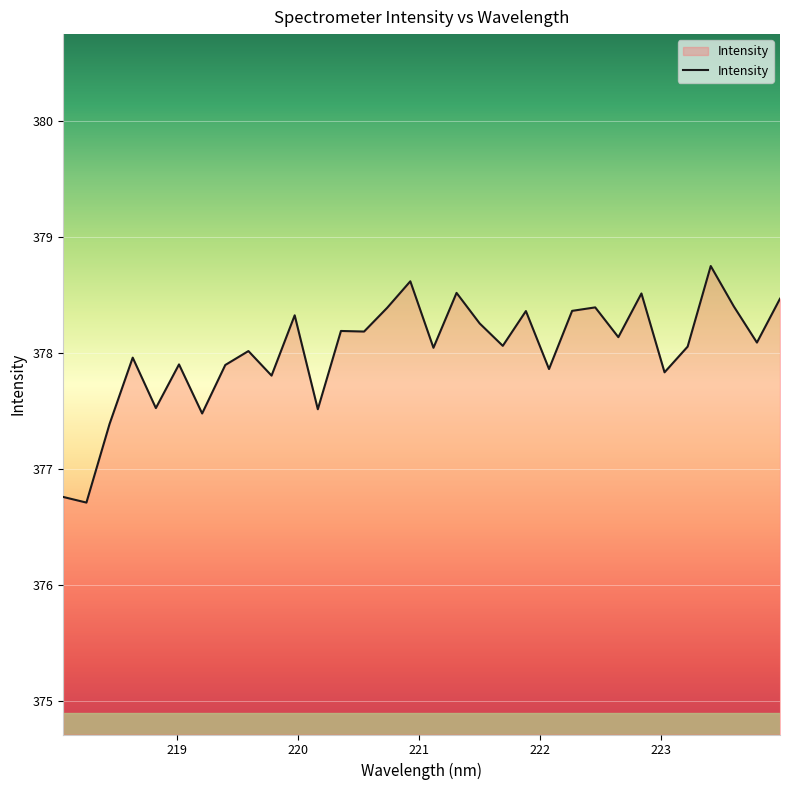

What is the maximum value shown in the chart?

378.8